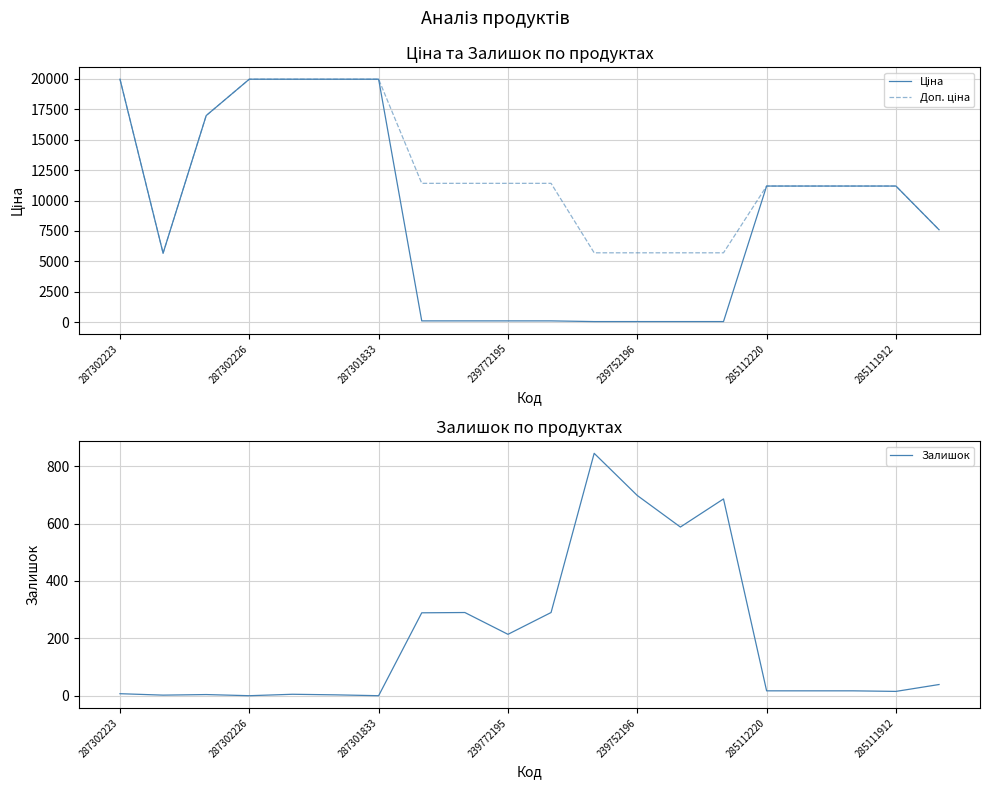

How many values in the Доп. ціна series are below 11410?

10